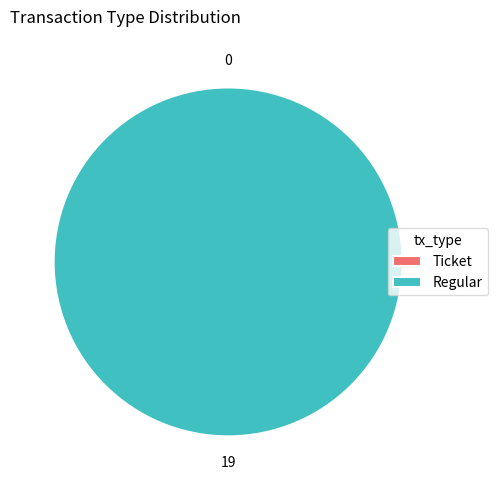

The Ticket slice represents 0% of the pie. True or false?

True